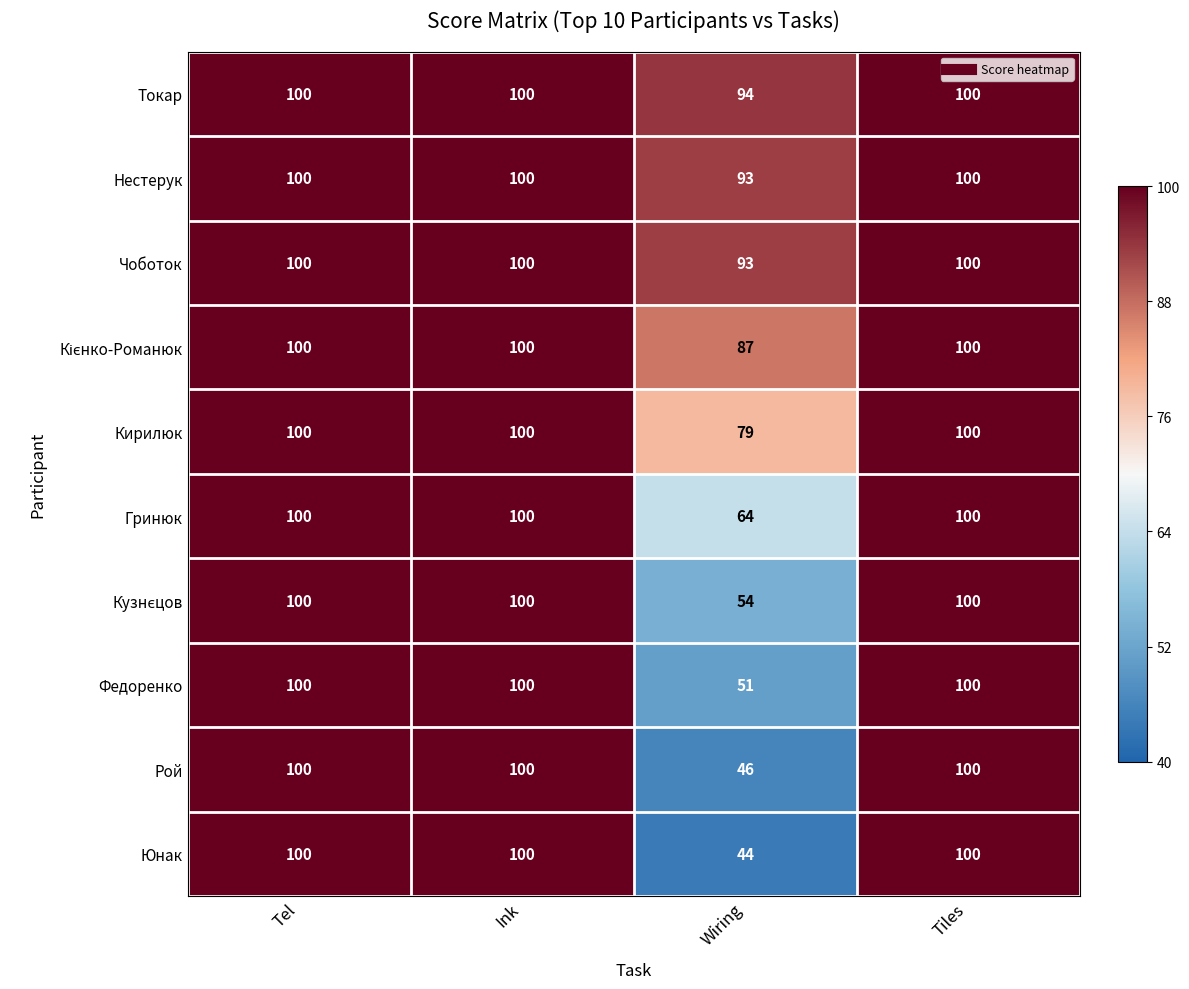

How many data points does each series have?

4